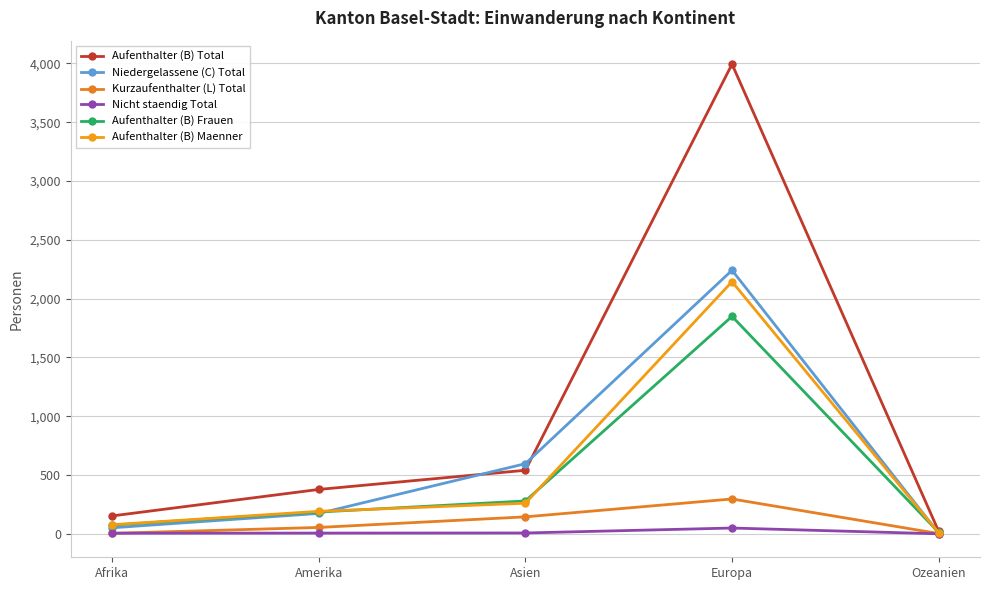

Does the chart display data point markers on the line(s)?

Yes